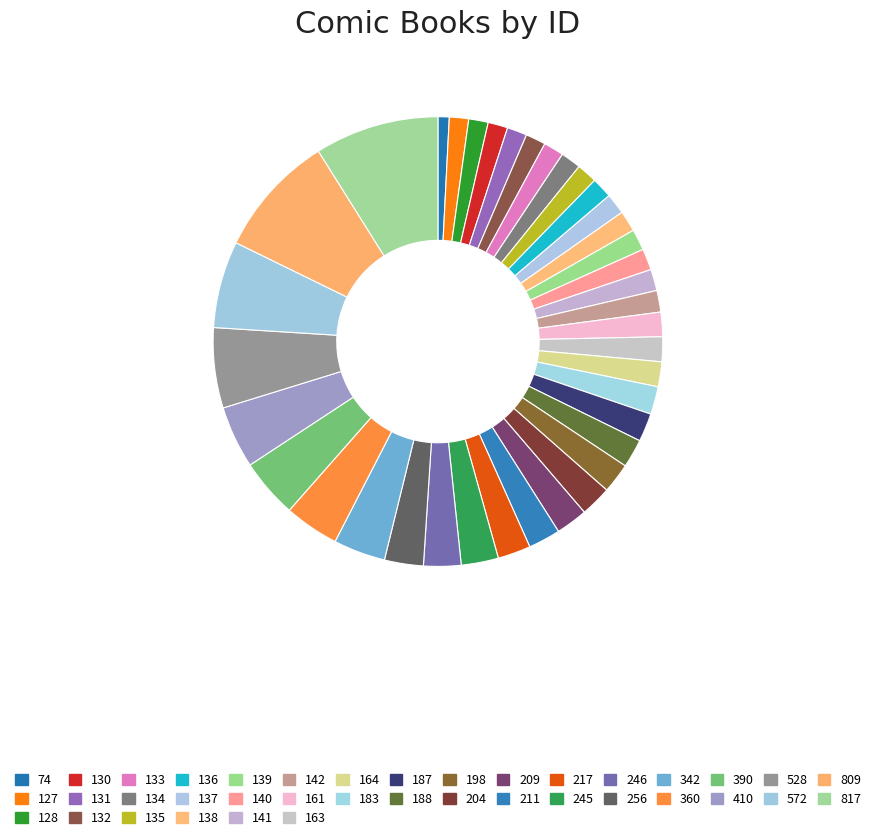

Which category has the biggest portion of the pie?

817